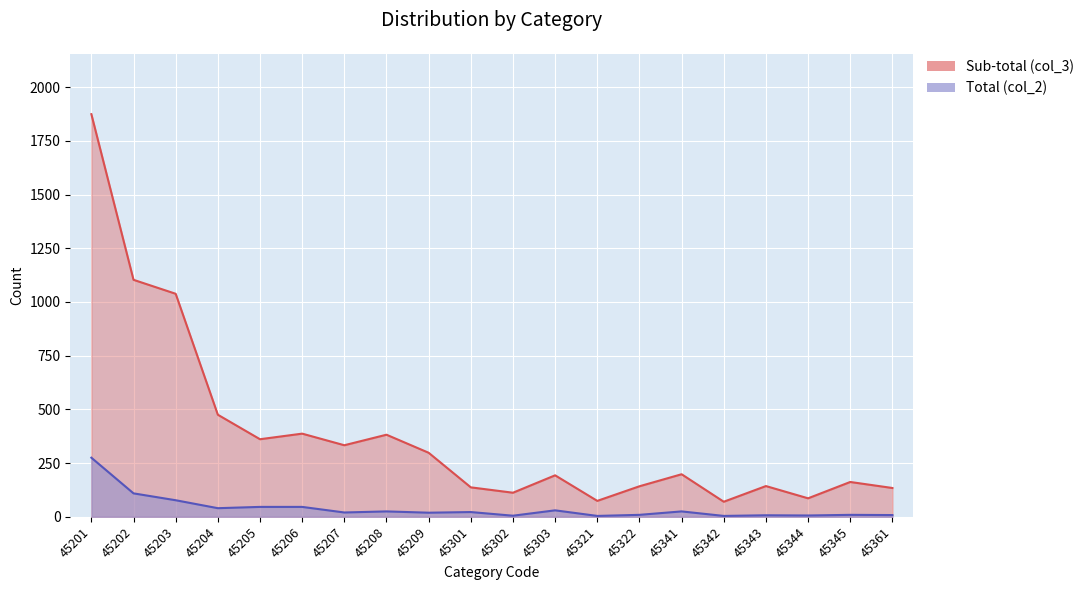

Which series has the largest total across all categories?

Sub-total (col_3)